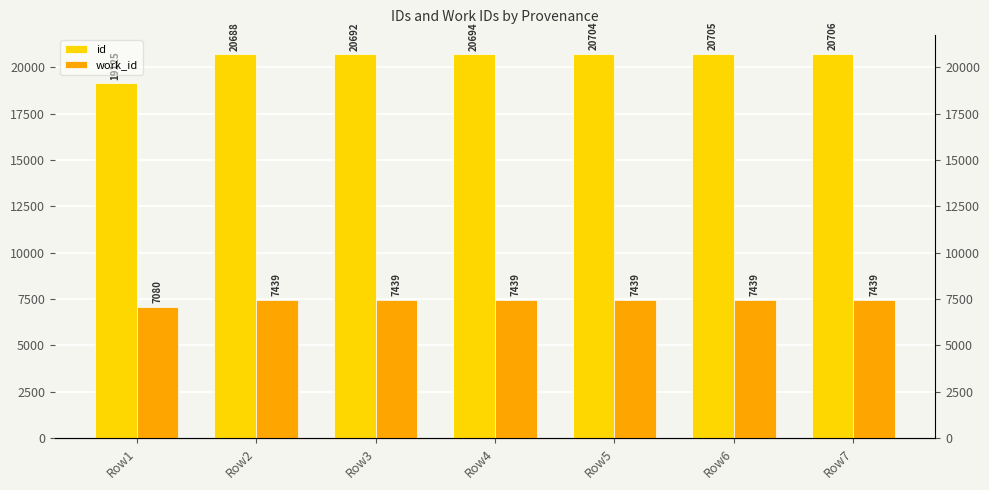

What is the value of the work_id bar at the 5th from the left?

7439